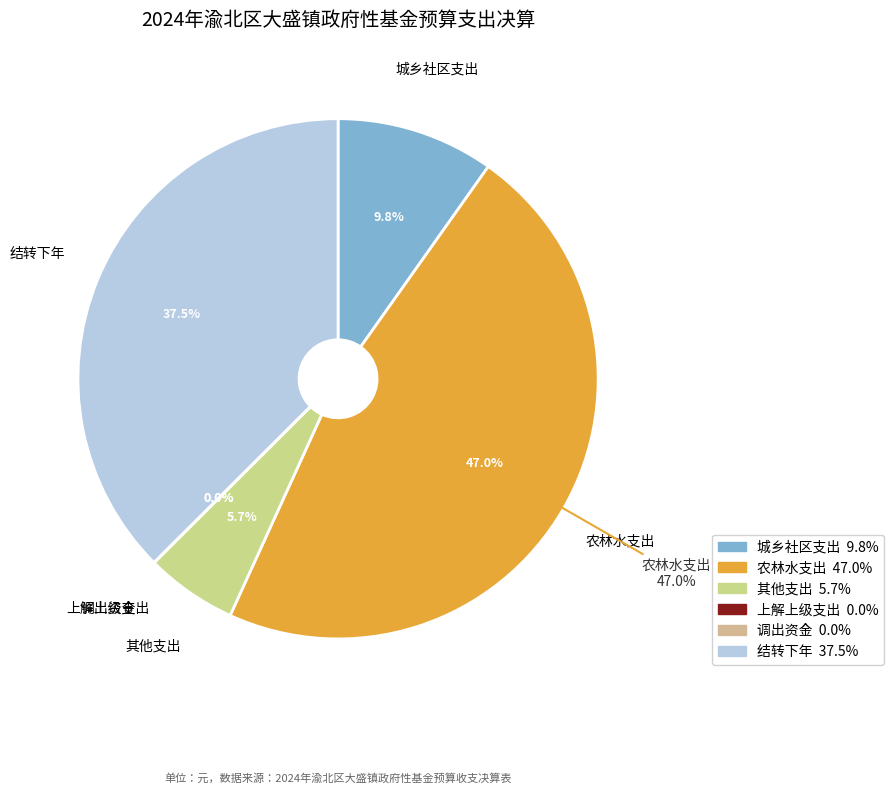

Rank the categories by value from highest to lowest.

农林水支出, 结转下年, 城乡社区支出, 其他支出, 上解上级支出, 调出资金